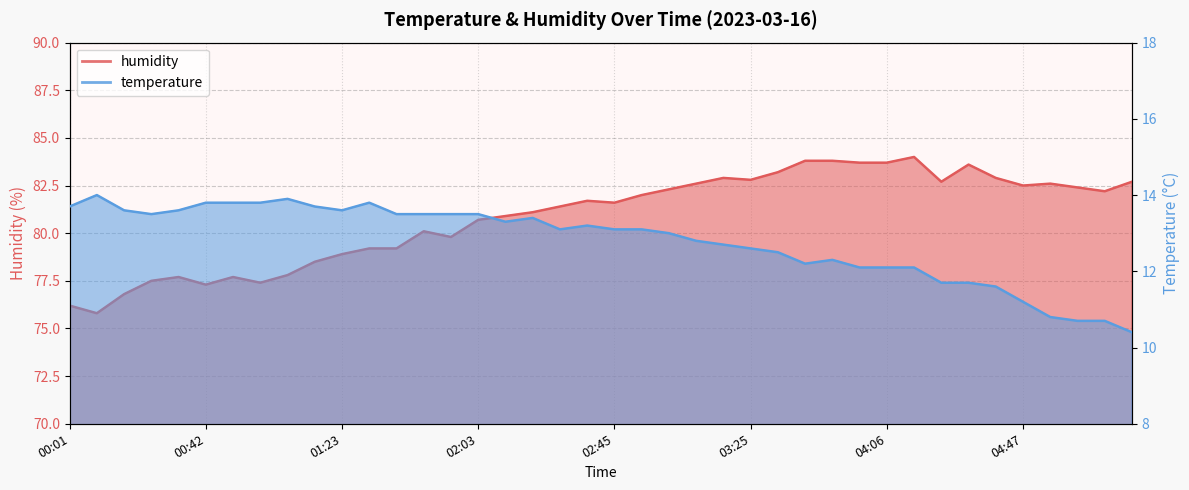

What is the total value across all series at 05:19?

93.1